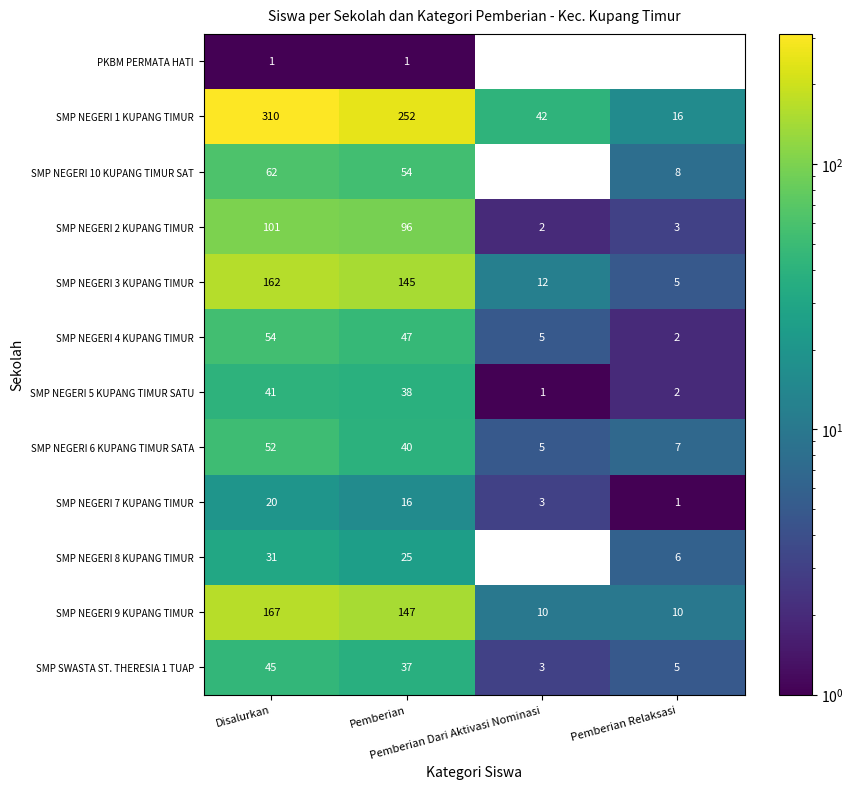

What is the maximum value shown in the chart?

310